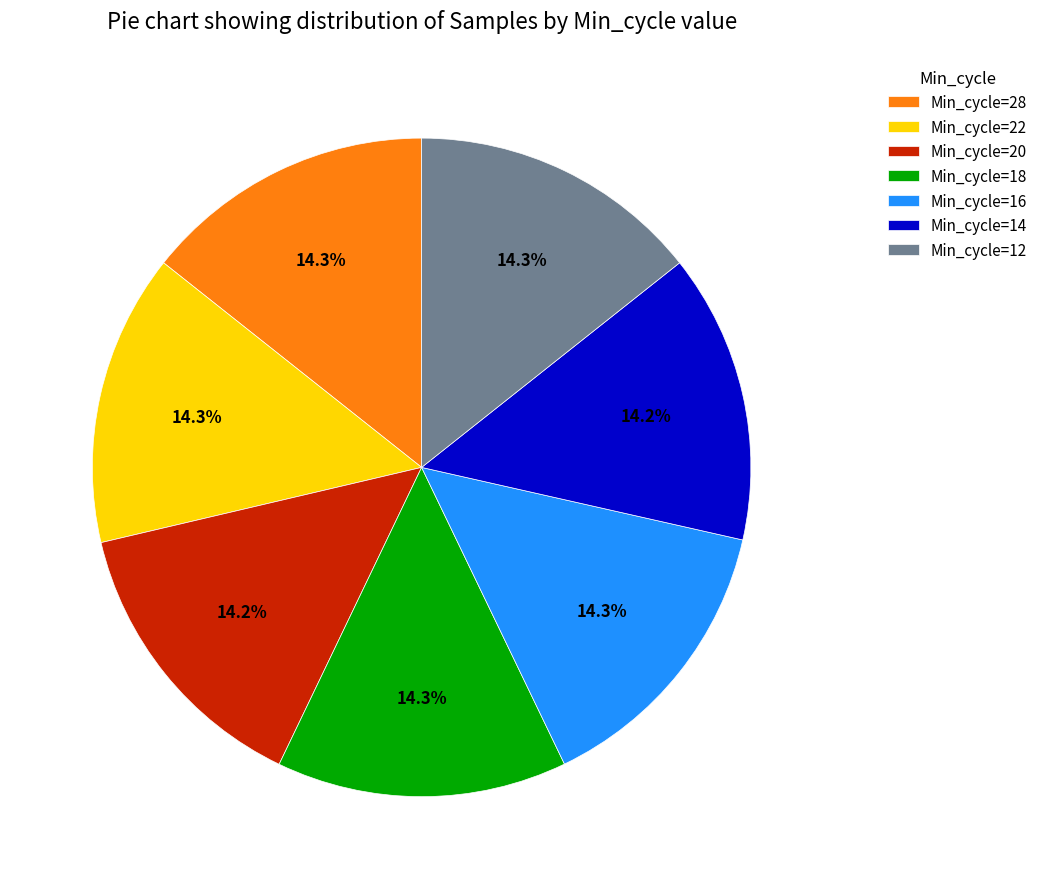

Is it true that Min_cycle=16 is 7% of the pie?

False